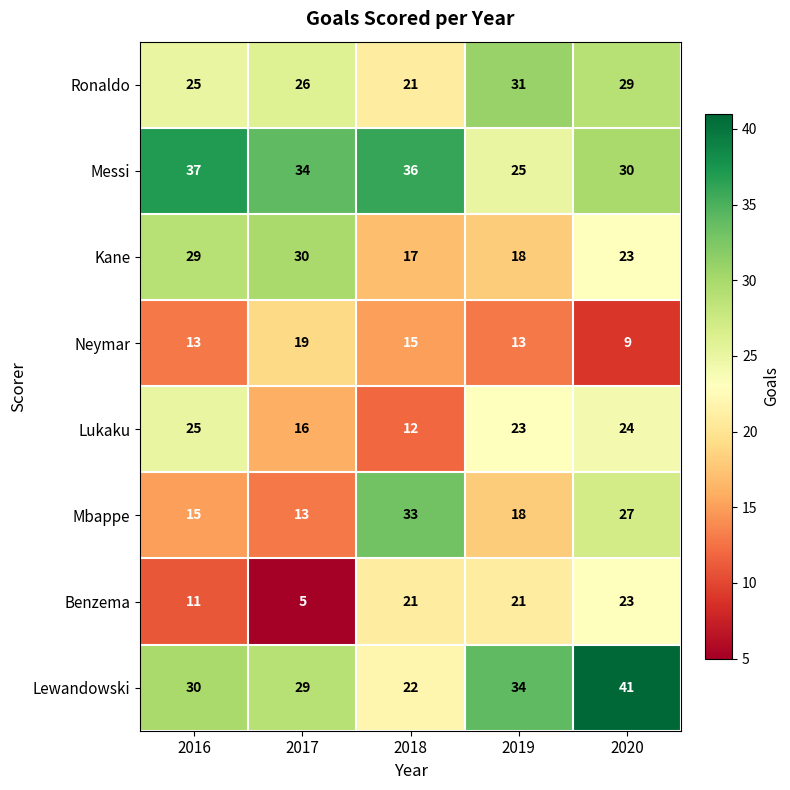

What is the difference between the maximum and minimum values in the Mbappe series?

20